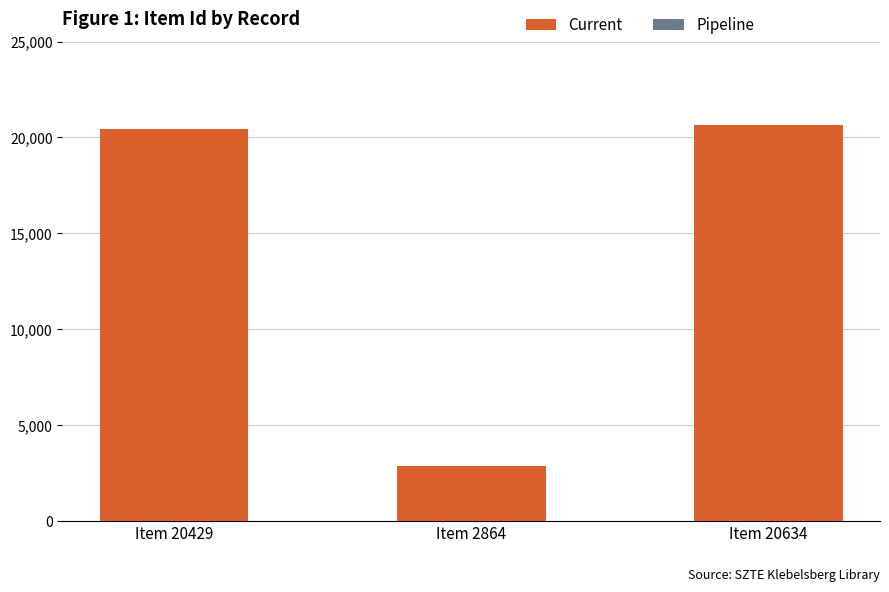

The chart shows a value of 2864 at Item 2864. True or false?

True